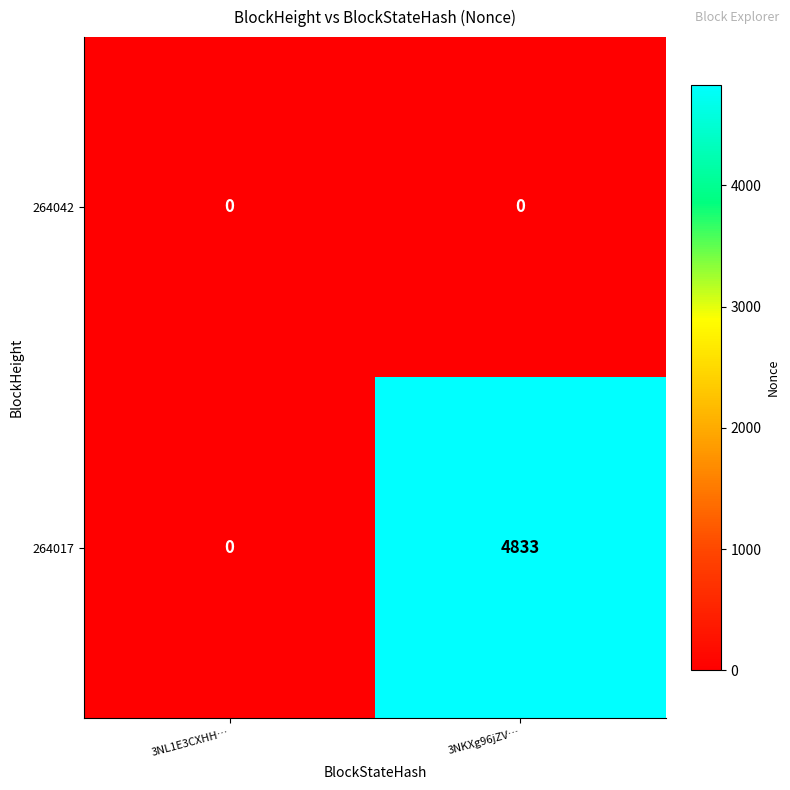

What is the difference between the maximum and minimum values in the 264017 series?

4833